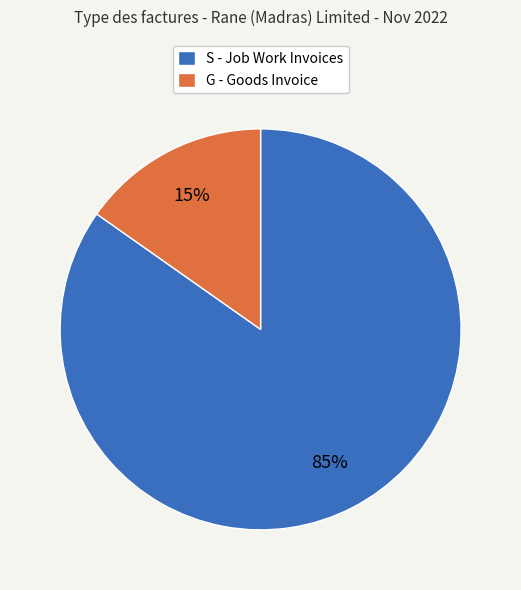

How many segments does this pie chart have?

2